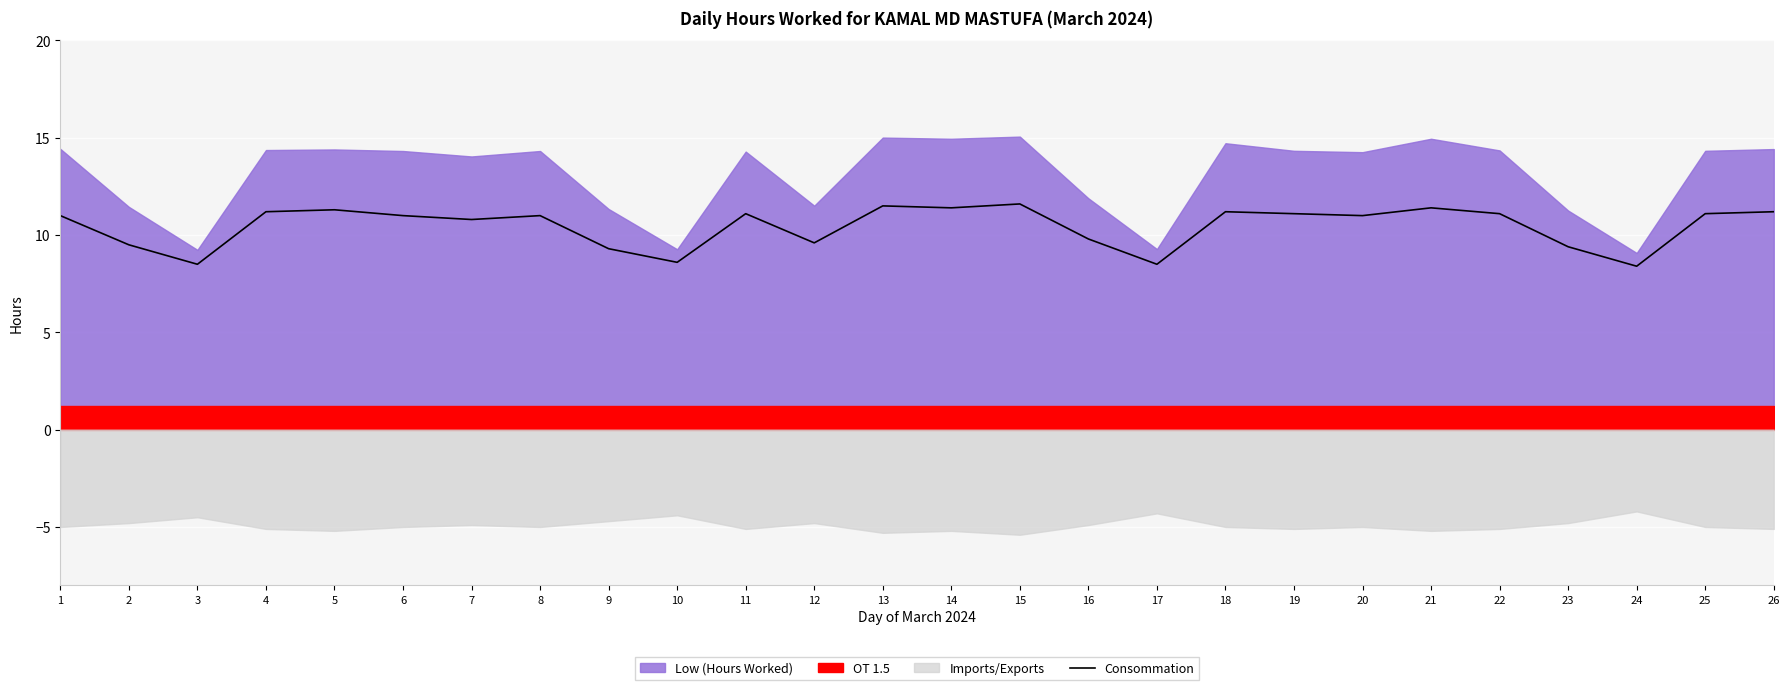

At which category does the data reach its first local valley?

3